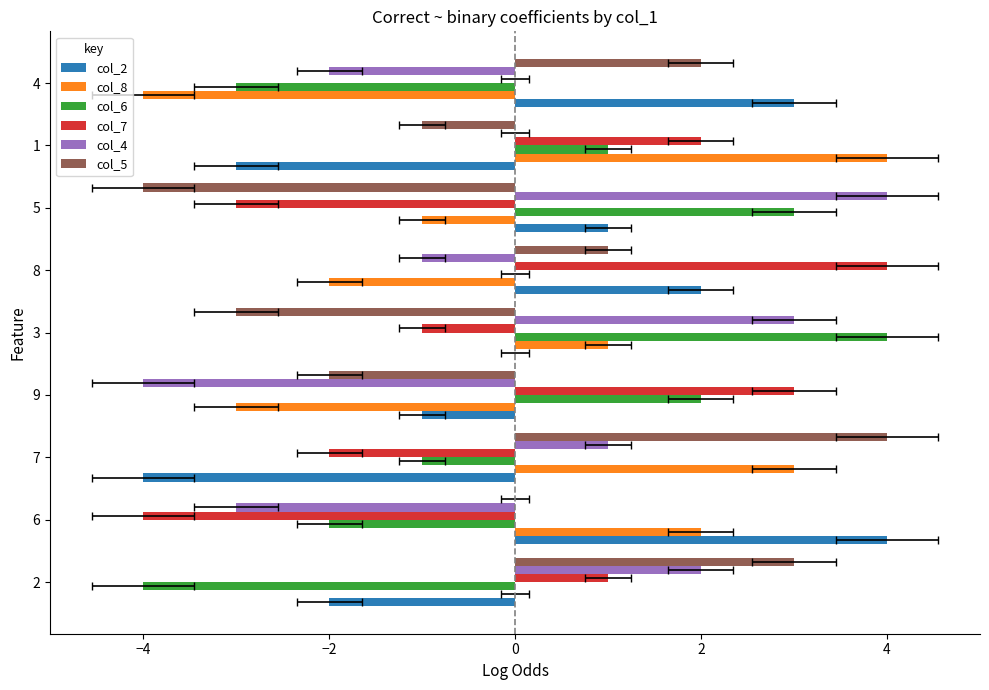

Which series has the widest spread of values?

col_2